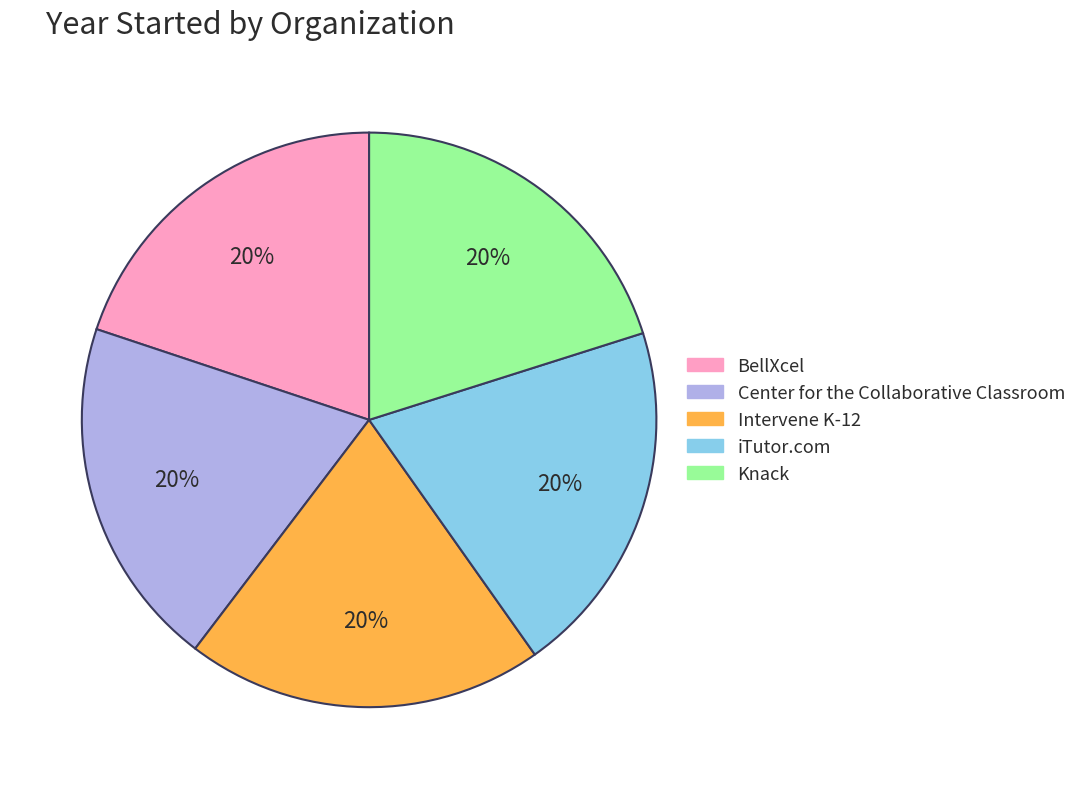

Count the number of slices in the pie.

5